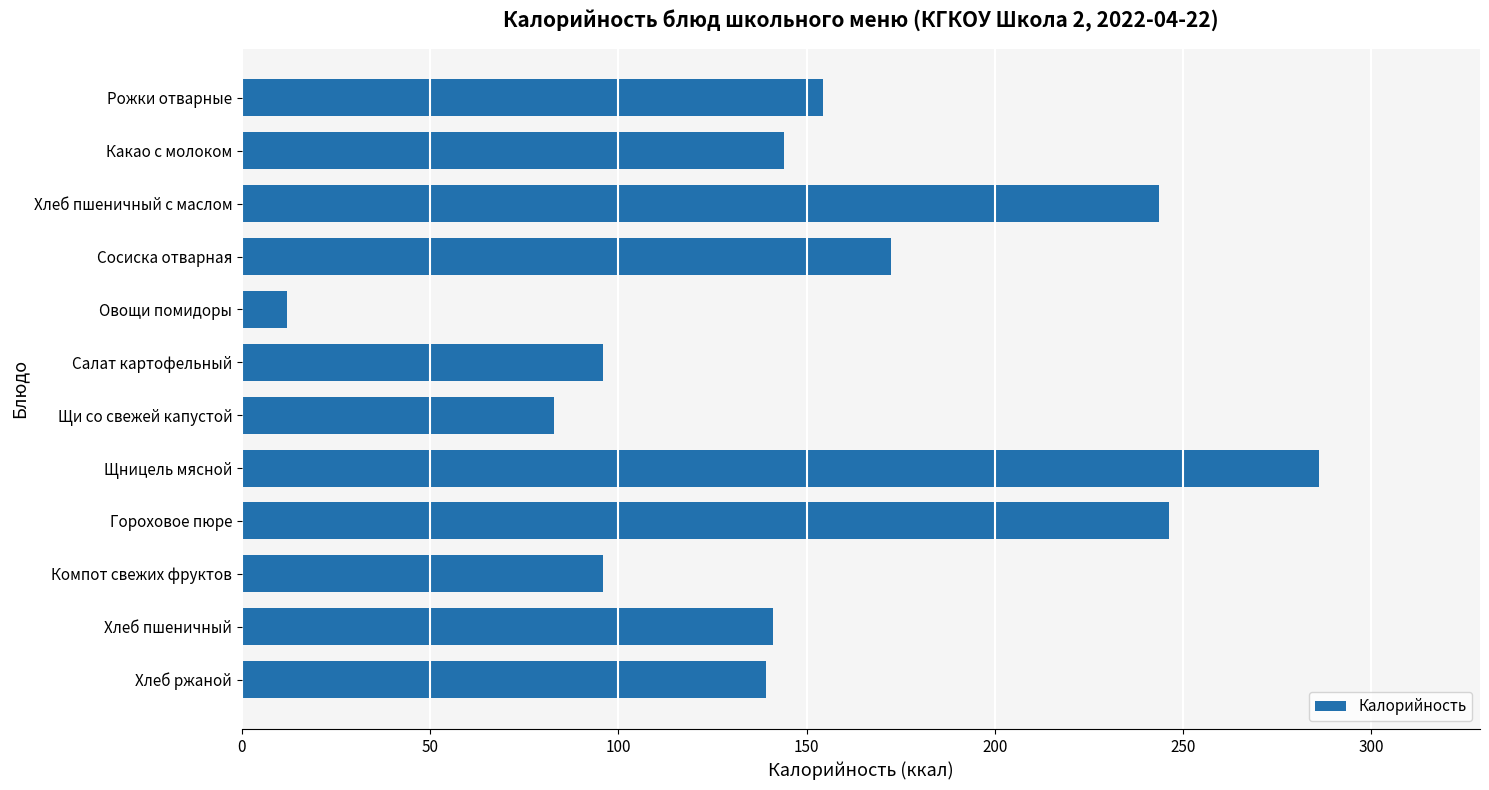

Reading bottom to top, extract all data points from this chart.

139.2	141.0	96.0	246.2	286.0	83.0	96.0	12.0	172.5	243.8	144.0	154.5